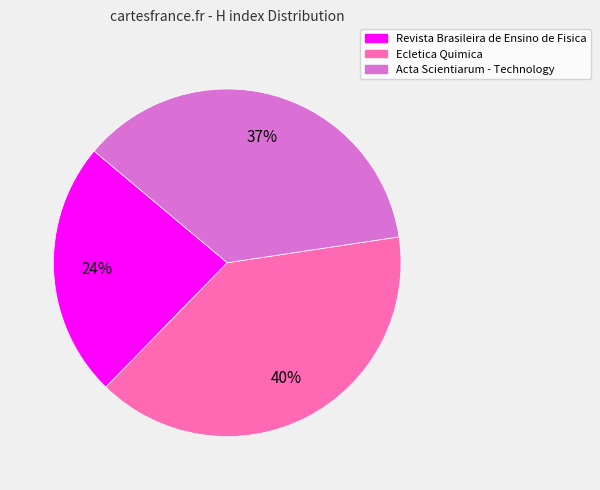

Combined, do Ecletica Quimica and Revista Brasileira de Ensino de Fisica account for over 50%?

Yes